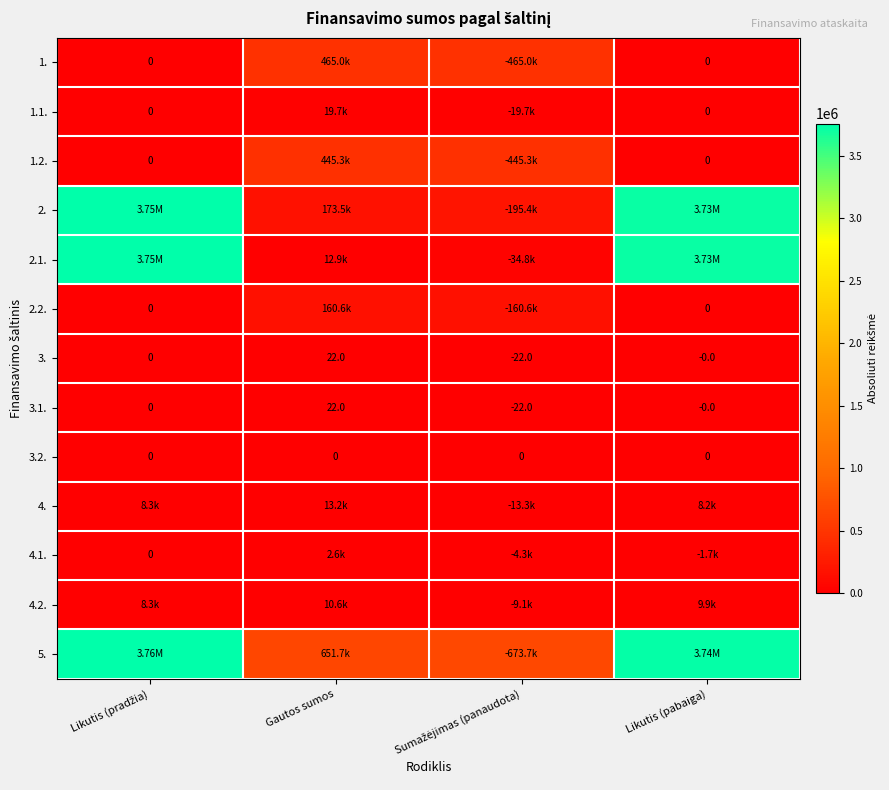

Is it true that 3.1. equals 33.4 at Gautos sumos?

False